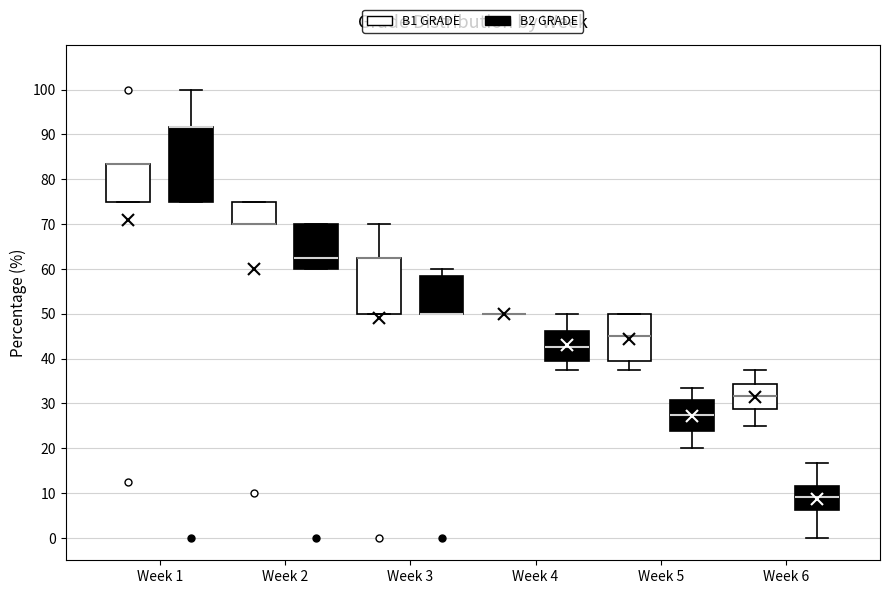

Reading left to right, transcribe this box plot: for each box, give where its median line is, the range the box spans, and where its two whiskers end, as read against the y-axis. The values are not printed on the chart, so give them approximately, as read against the axis.

Week 1 (B1 GRADE): median 83 (drawn on the box's upper edge), box 75 to 83, whiskers 75 to 83
Week 1 (B2 GRADE): median 92 (drawn on the box's upper edge), box 75 to 92, whiskers 75 to 100
Week 2 (B1 GRADE): median 70 (drawn on the box's lower edge), box 70 to 75, whiskers 70 to 75
Week 2 (B2 GRADE): median 63, box 60 to 70, whiskers 60 to 70
Week 3 (B1 GRADE): median 63 (drawn on the box's upper edge), box 50 to 63, whiskers 50 to 70
Week 3 (B2 GRADE): median 50 (drawn on the box's lower edge), box 50 to 58, whiskers 50 to 60
Week 4 (B1 GRADE): box collapsed to a line at 50, whiskers 50 to 50
Week 4 (B2 GRADE): median 43, box 39 to 46, whiskers 38 to 50
Week 5 (B1 GRADE): median 45, box 39 to 50, whiskers 38 to 50
Week 5 (B2 GRADE): median 28, box 24 to 31, whiskers 20 to 33
Week 6 (B1 GRADE): median 32, box 29 to 34, whiskers 25 to 38
Week 6 (B2 GRADE): median 9, box 6 to 12, whiskers 0 to 17